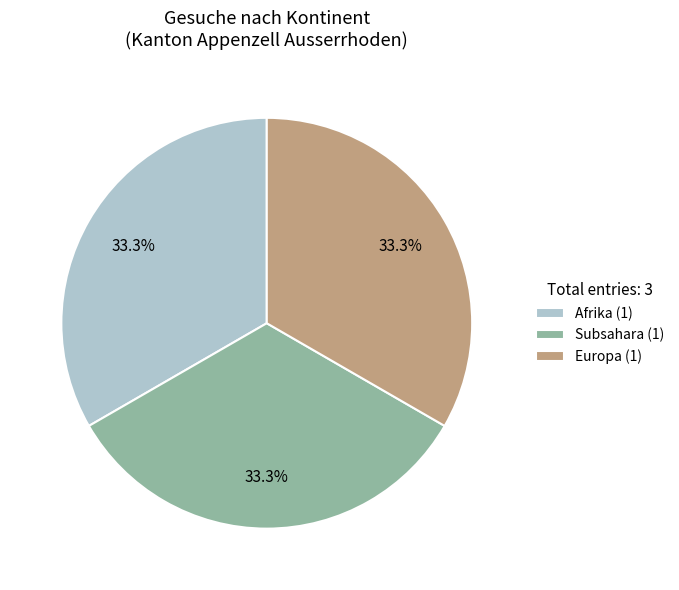

What portion of the pie excludes Afrika (1)?

66.7%